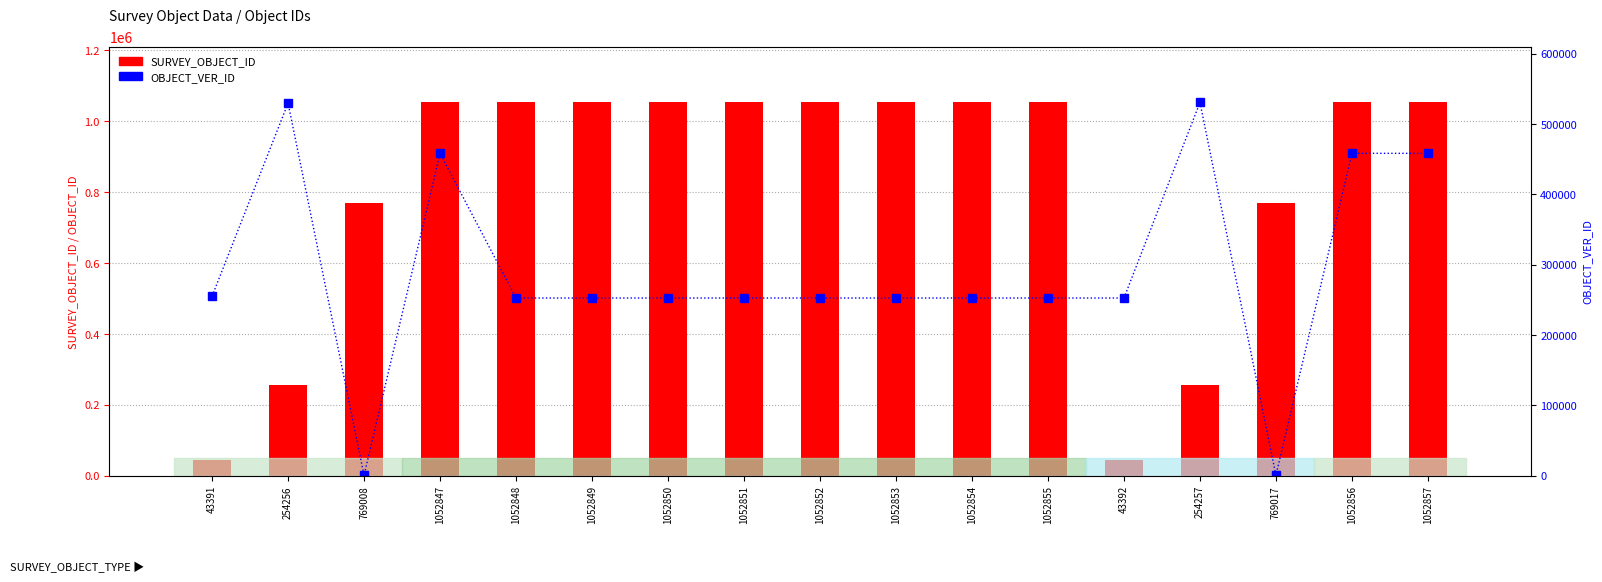

What position from the right is 769008?

15